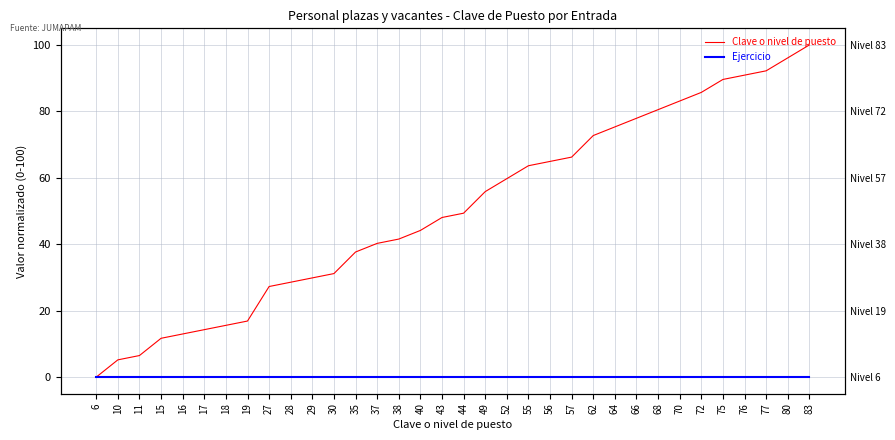

Which category has the lowest value across all series?

6